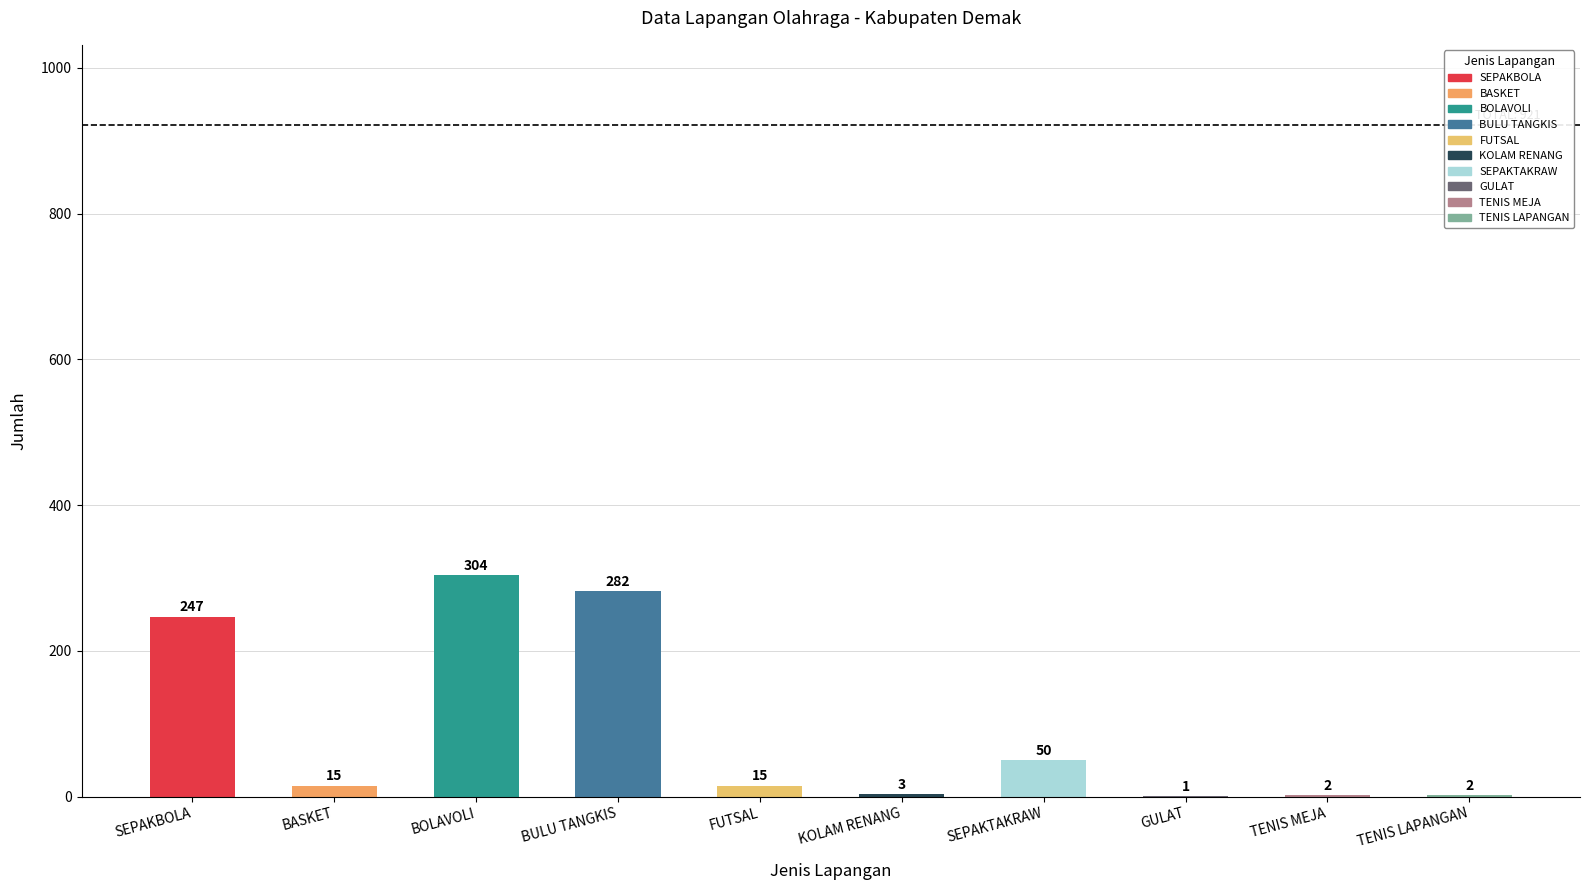

The value at SEPAKBOLA is 247. True or false?

True